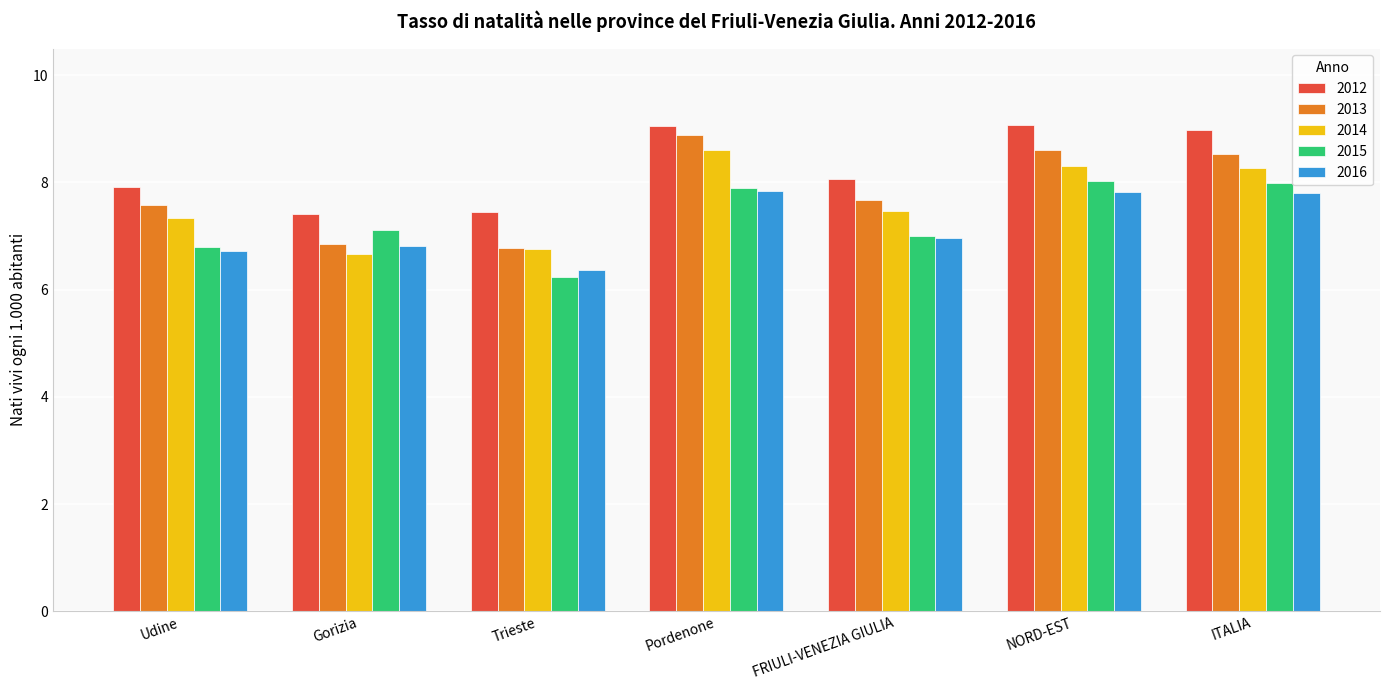

Are the bars horizontal?

No